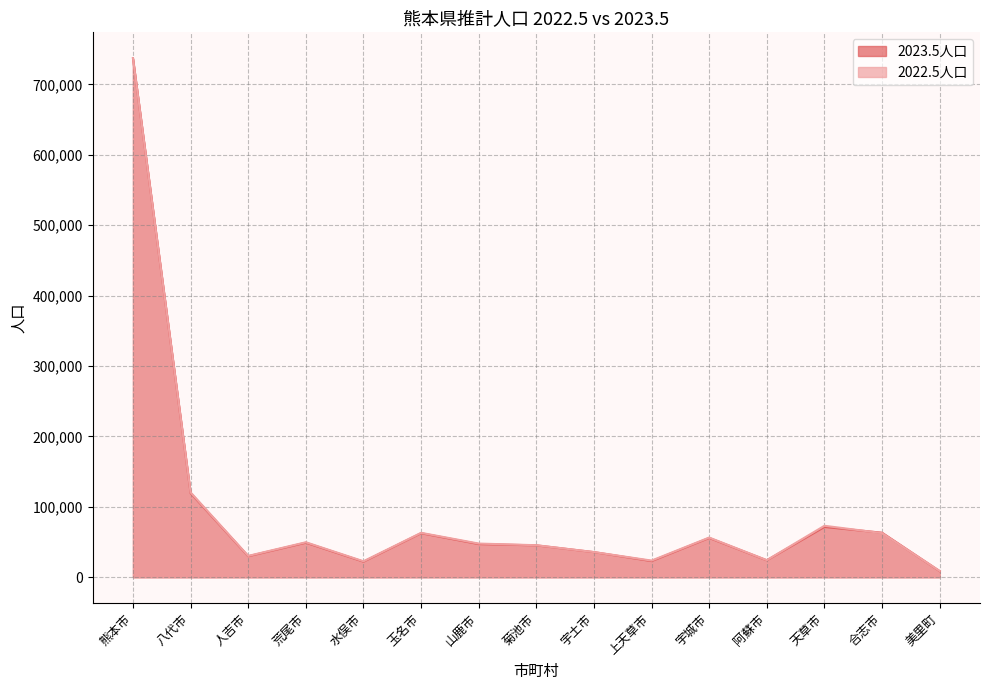

The 2022.5人口 series shows 31788 at 上天草市. True or false?

False